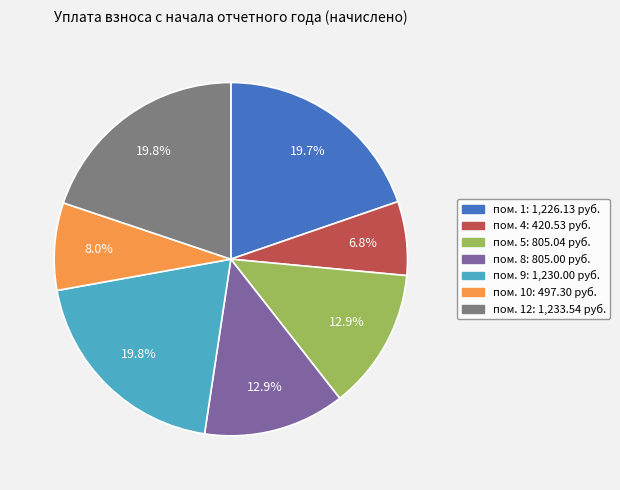

Does any single category account for the majority?

No